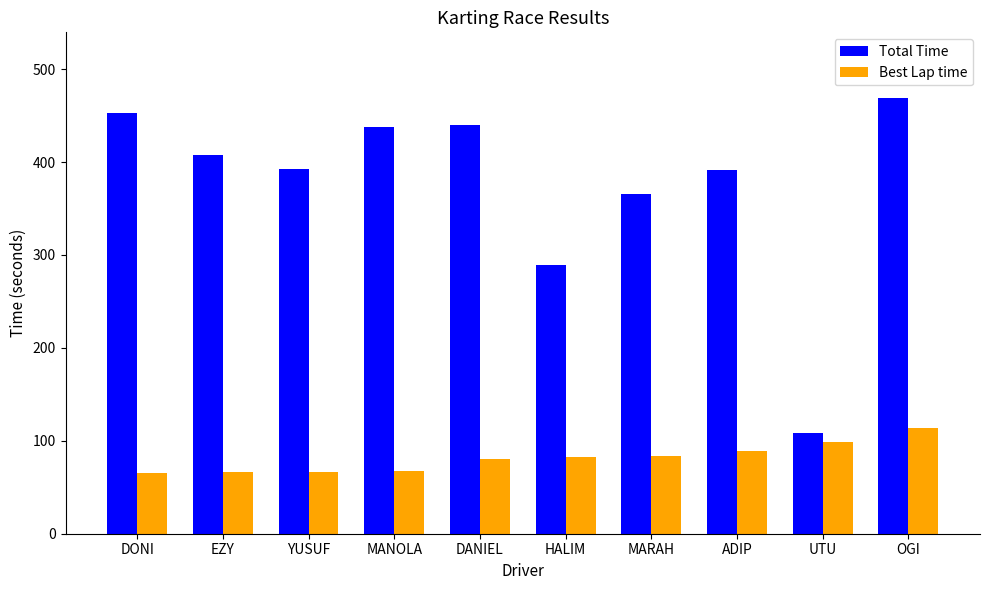

What is the difference between the maximum and minimum values in the Best Lap time series?

48.3